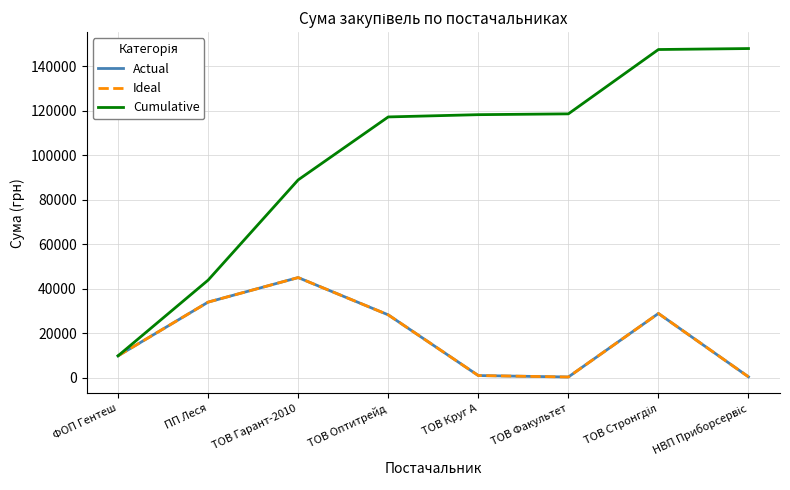

Is this an area chart (filled region under the line)?

No